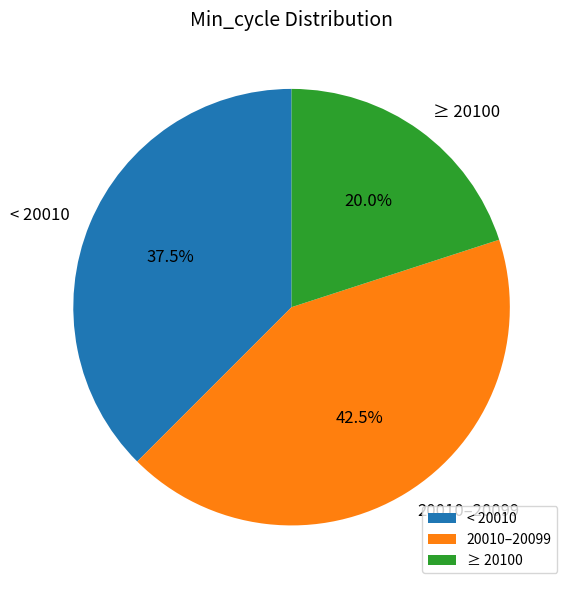

Which category has the biggest portion of the pie?

20010–20099